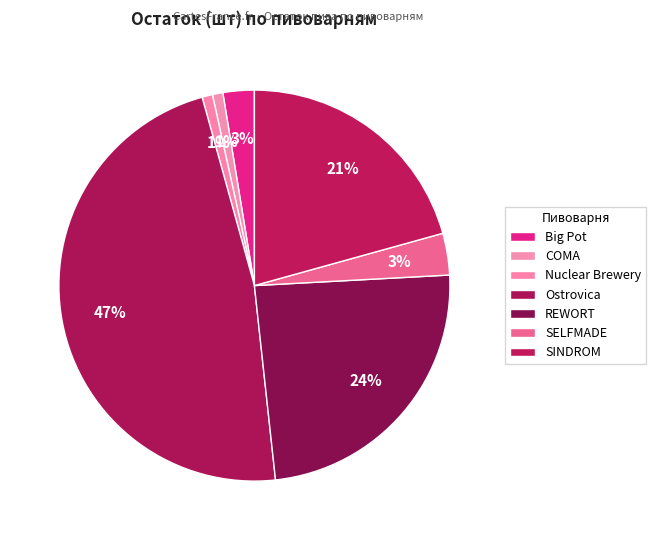

What percentage is the Ostrovica slice, to the nearest percent?

47%